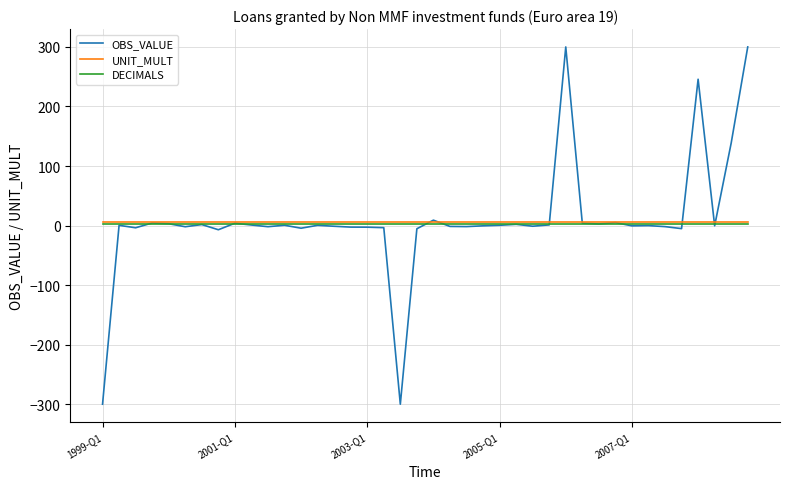

What are all the series names shown in the legend?

OBS_VALUE, UNIT_MULT, DECIMALS